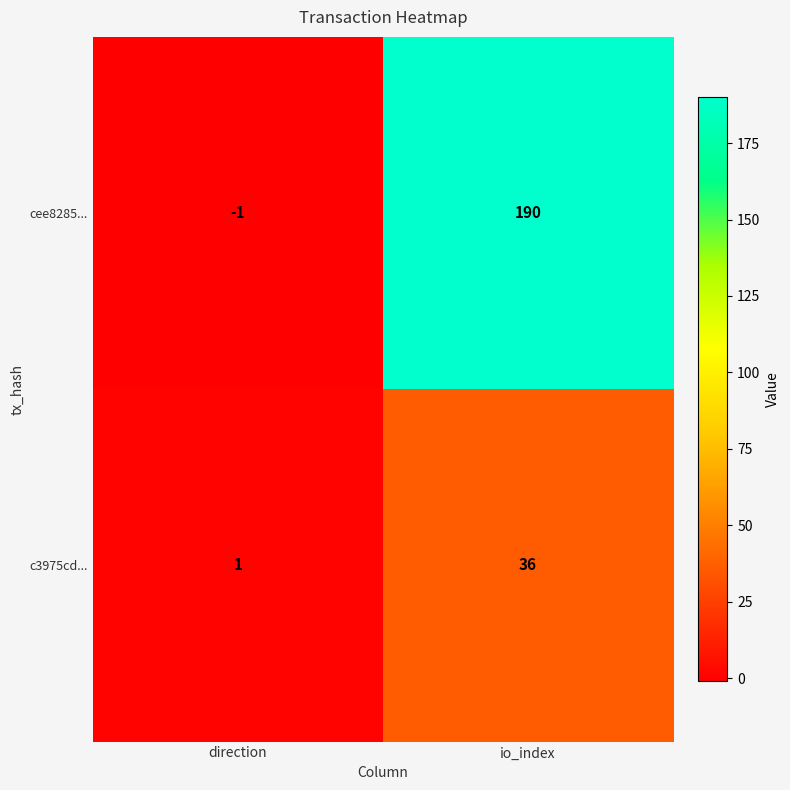

Where is cee8285... nearest to the value 94?

direction